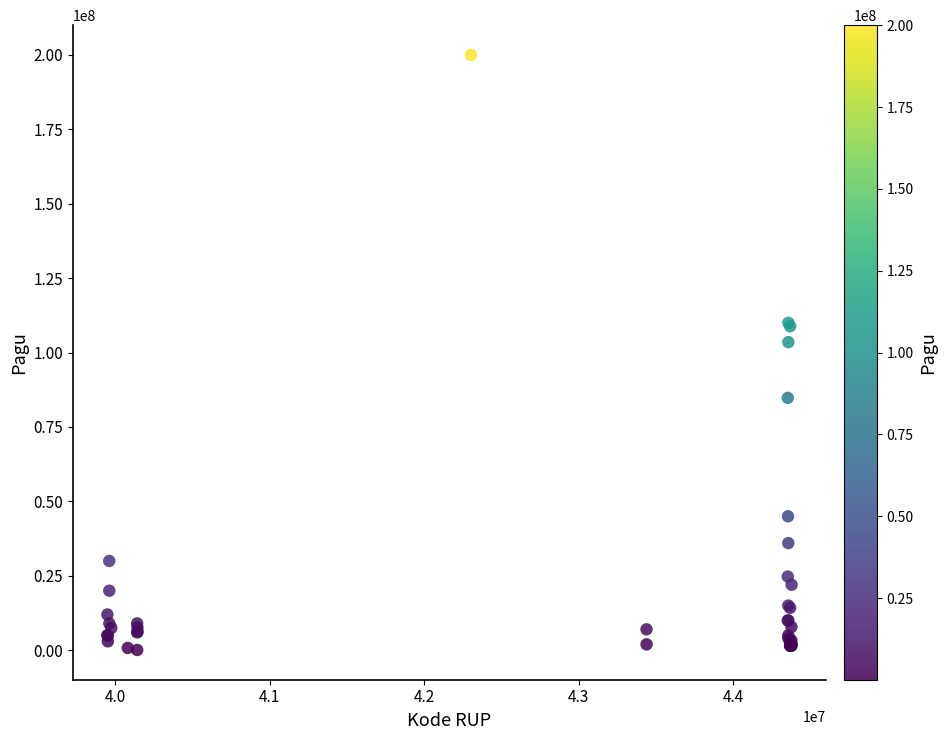

What Y value in the scatter plot is closest to 100045000?

103500000